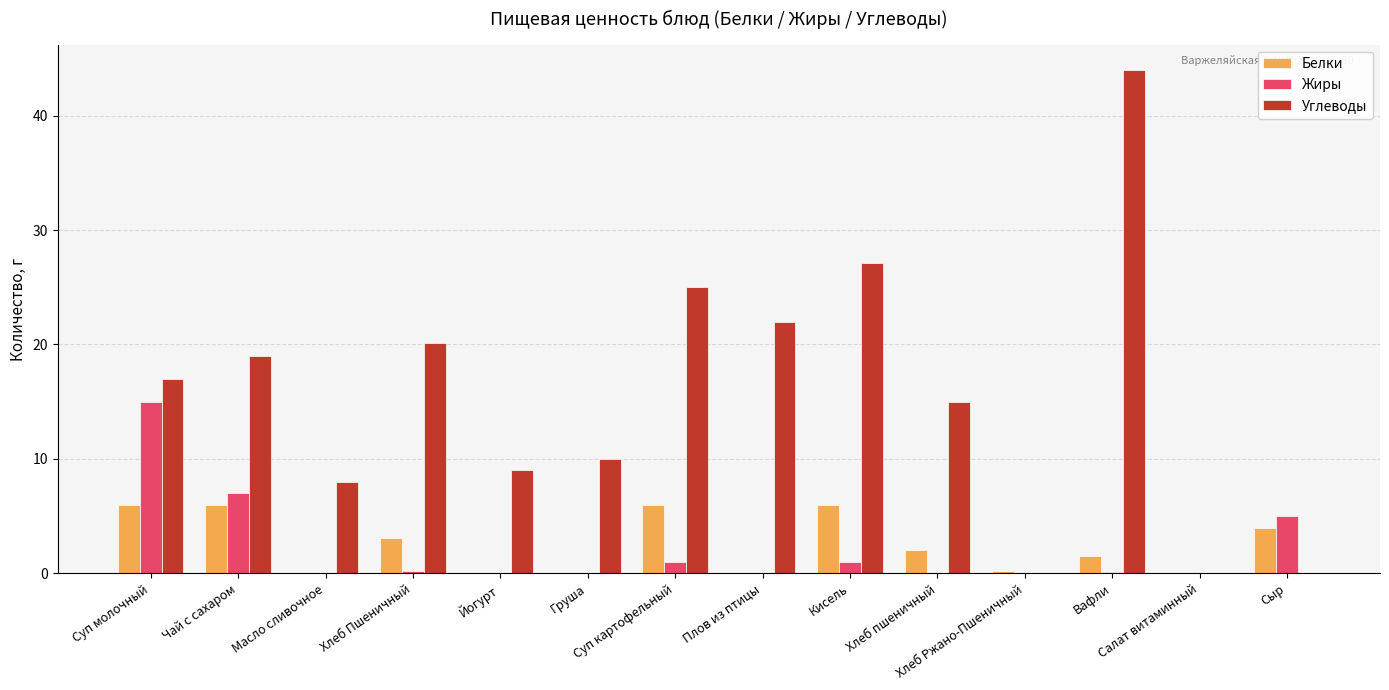

What are all the series names shown in the legend?

Белки, Жиры, Углеводы